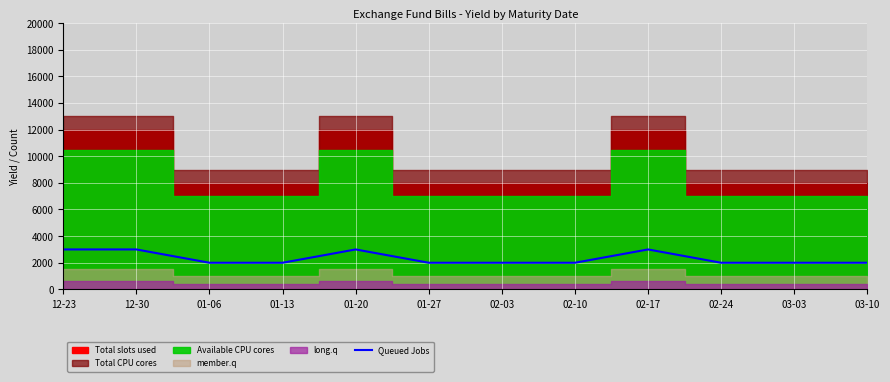

Count the values in the range 2000 to 3000.

12